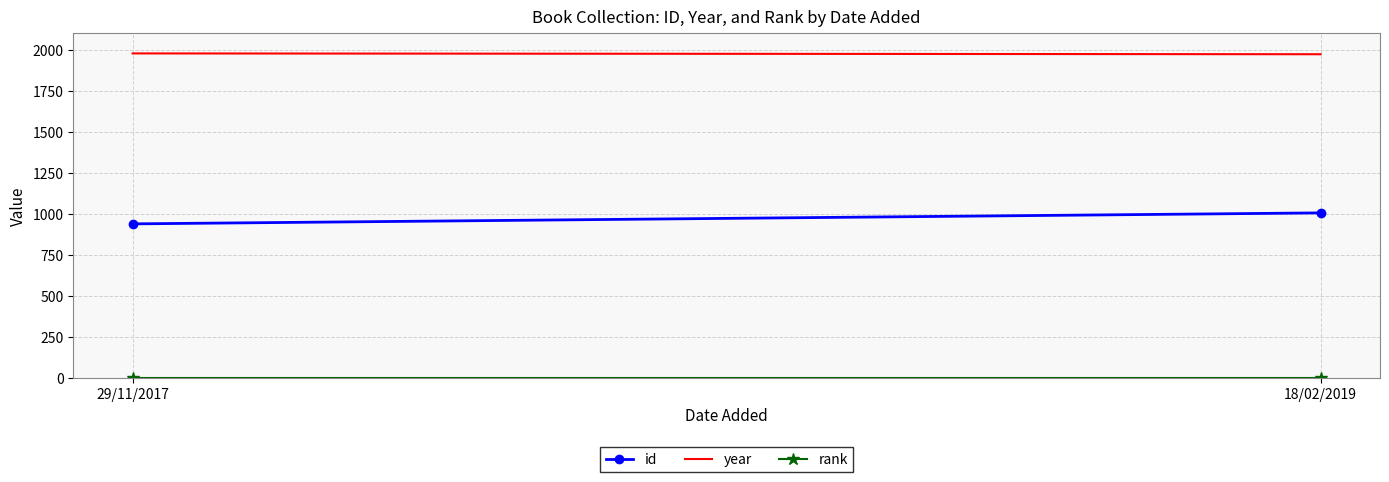

What is the difference between the year values at 29/11/2017 and 18/02/2019?

5